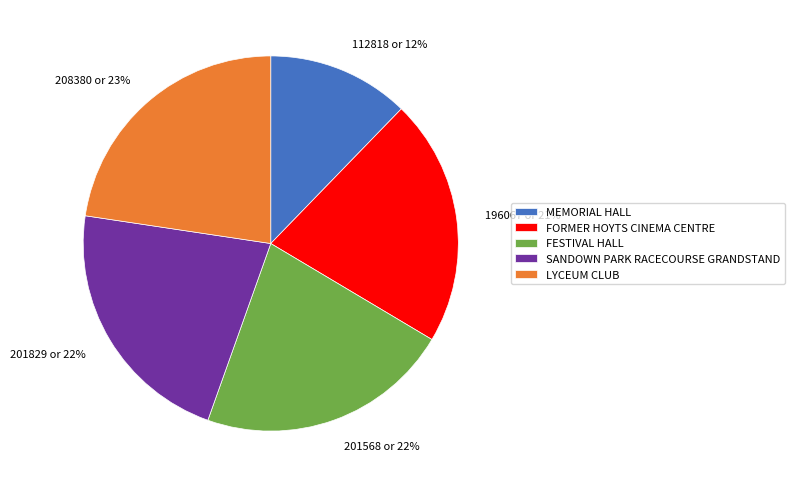

Count the number of slices in the pie.

5